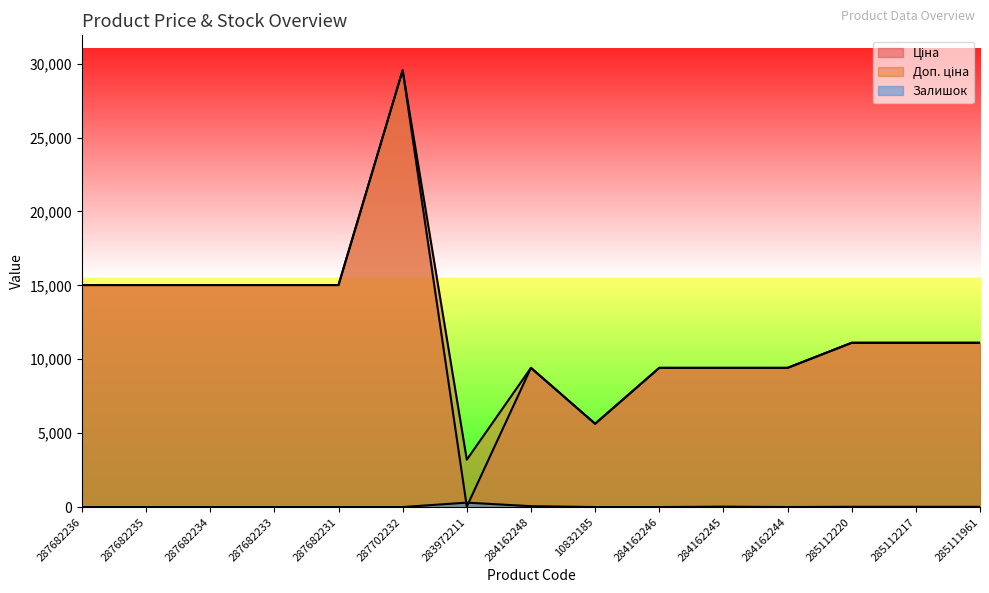

What are all the series names shown in the legend?

Ціна, Доп. ціна, Залишок